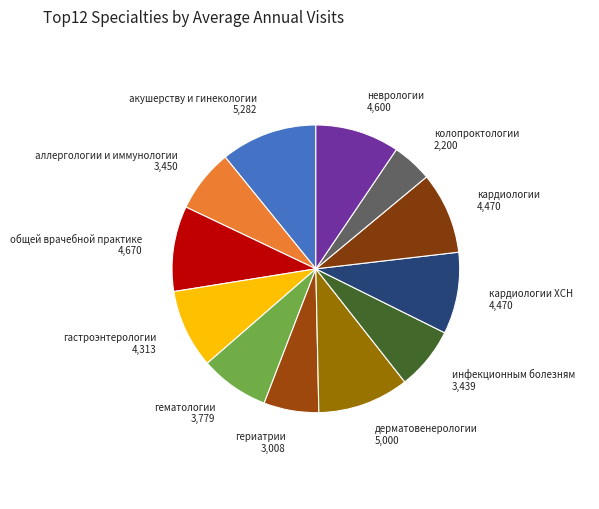

Combined, do неврологии and общей врачебной практике account for over 50%?

No